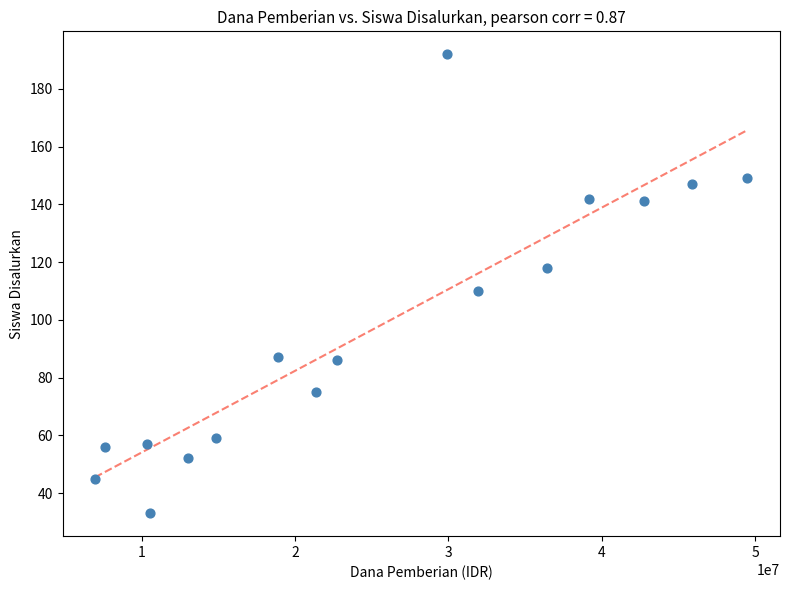

What is the range of X values (max minus min)?

42525000